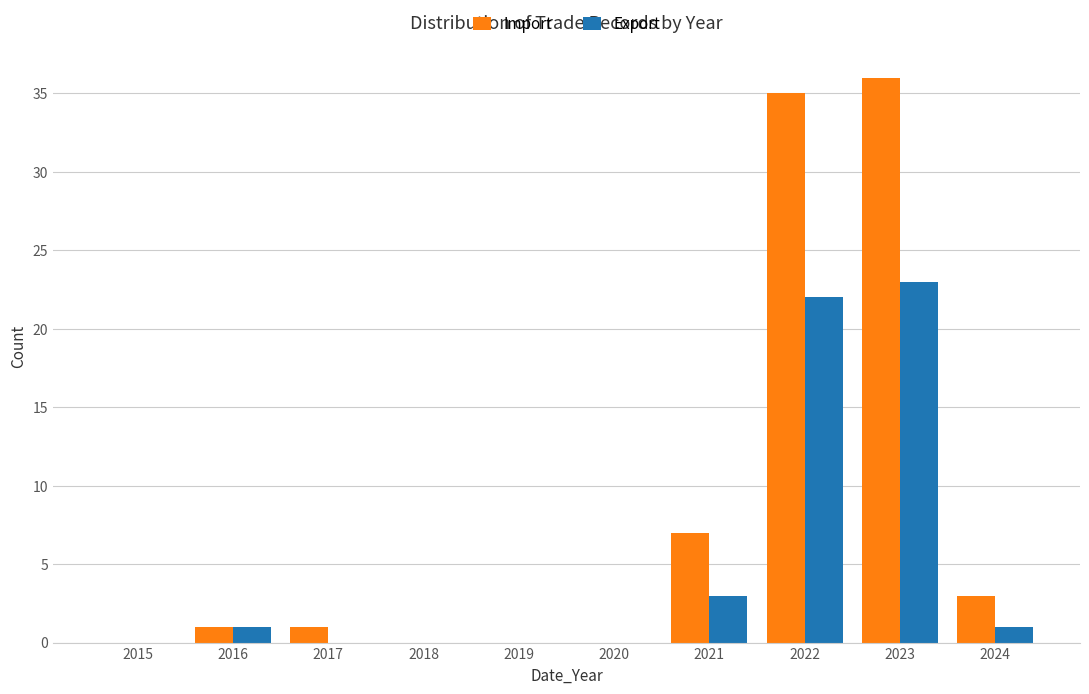

Reading left to right, list all the values displayed in this chart.

Import: 2015=0	2016=1	2017=1	2018=0	2019=0	2020=0	2021=7	2022=35	2023=36	2024=3
Export: 2015=0	2016=1	2017=0	2018=0	2019=0	2020=0	2021=3	2022=22	2023=23	2024=1